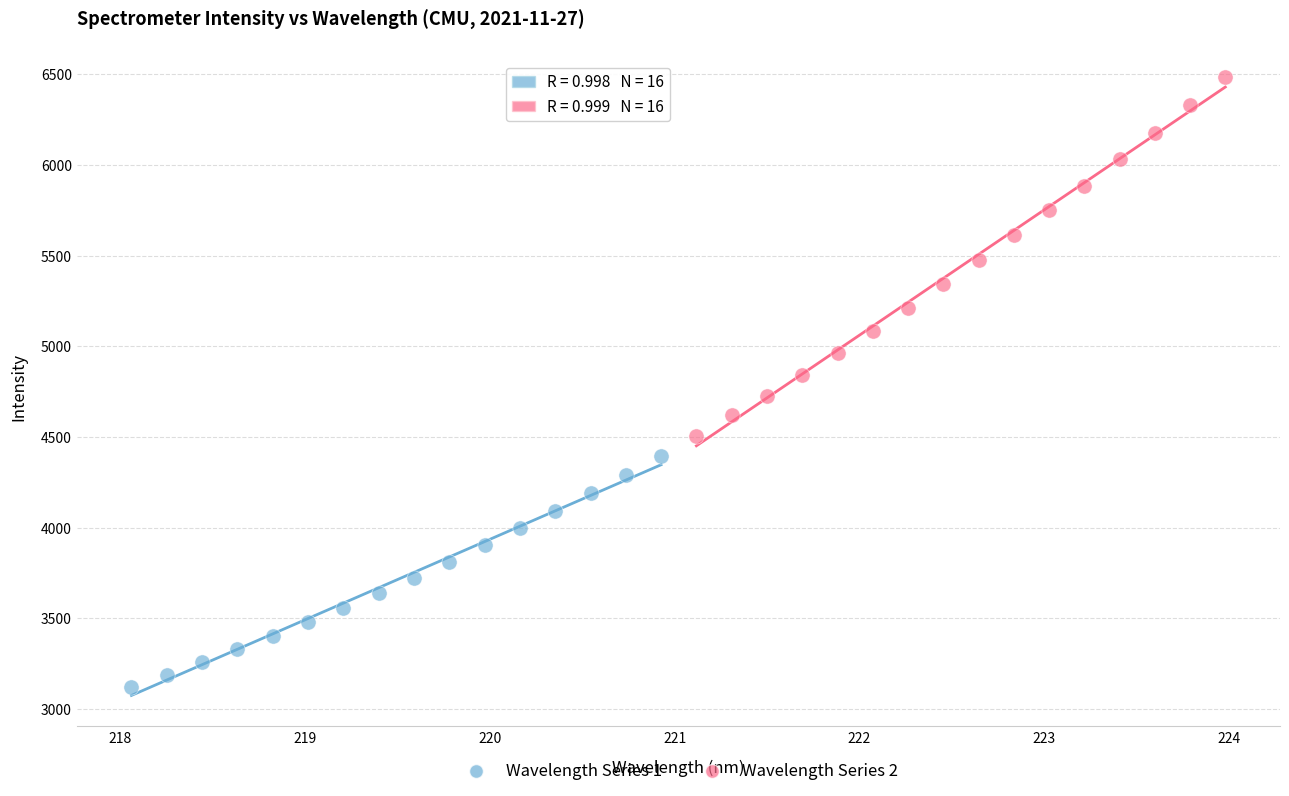

Which series reaches the maximum Y coordinate?

Wavelength Series 2